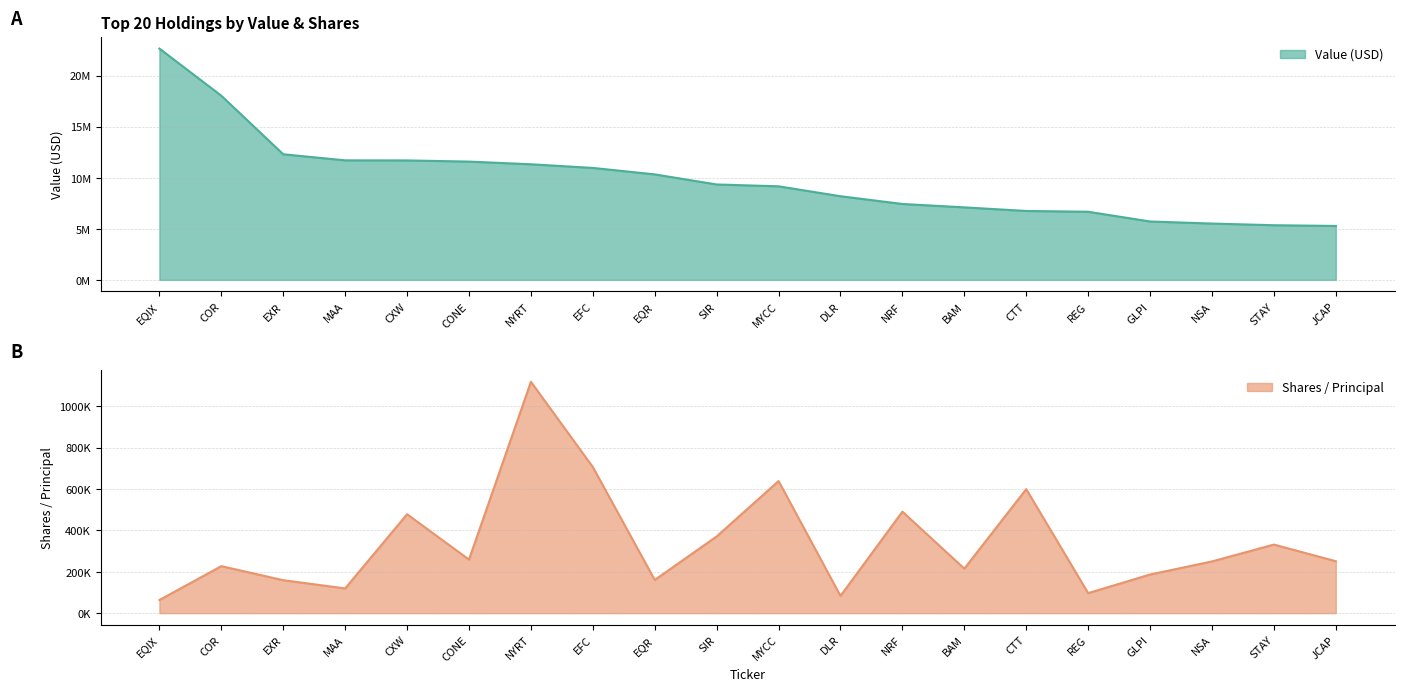

What is the difference between the second highest and minimum values in the Shares / Principal series?

643136